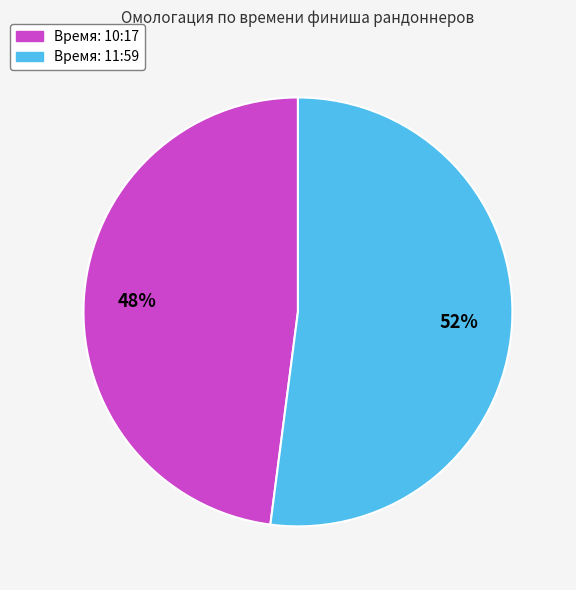

To the nearest percent, what is the average slice percentage?

50%